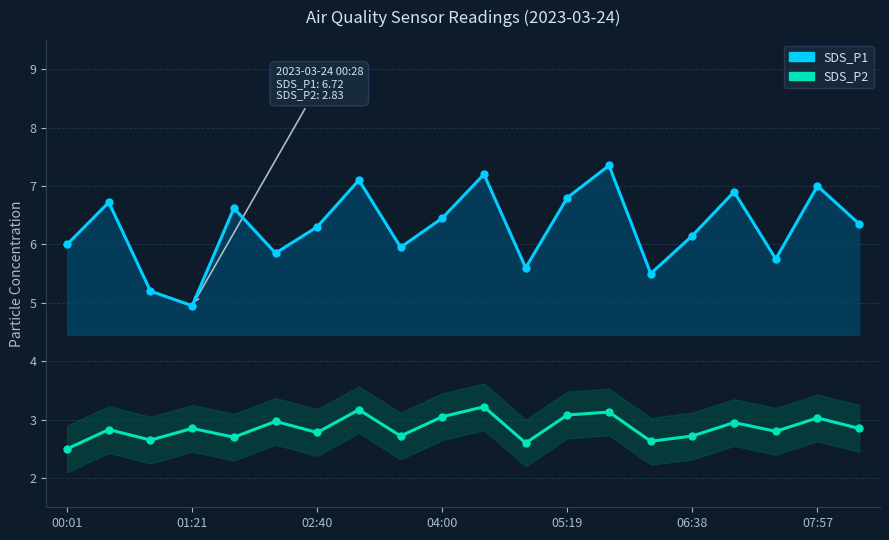

At how many categories does at least one series exceed 7?

3